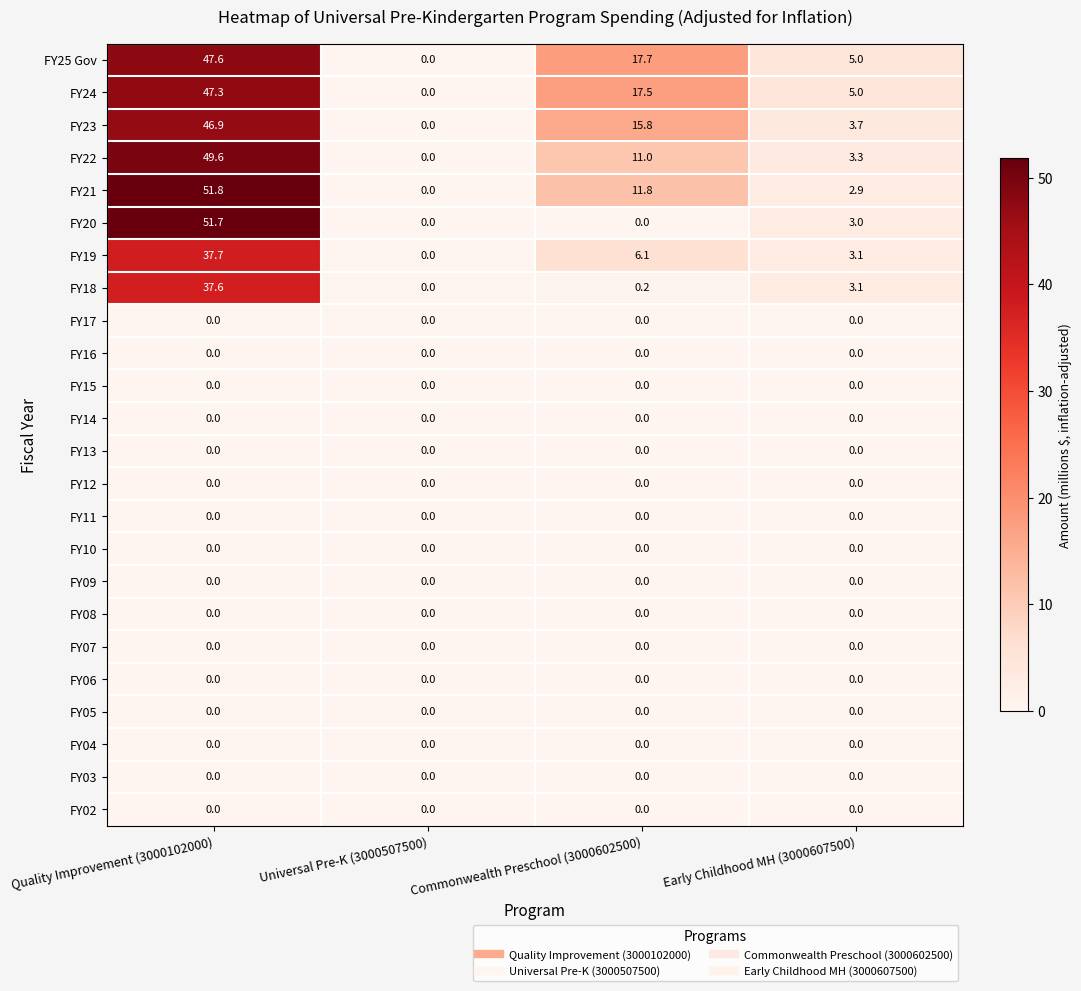

At which category is the sum across all series the highest?

Quality Improvement (3000102000)